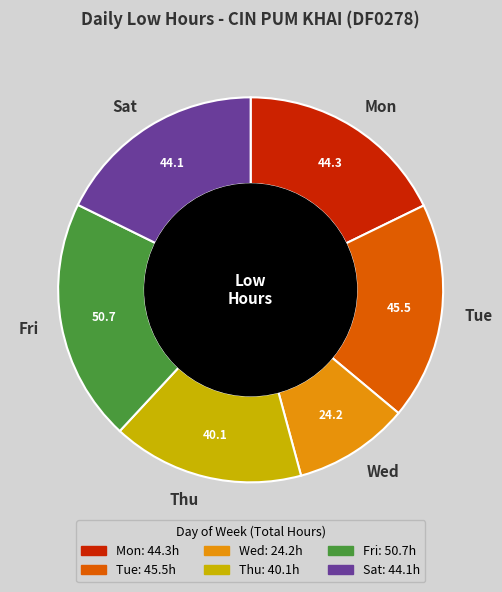

Is the sum of Thu and Tue greater than half?

No